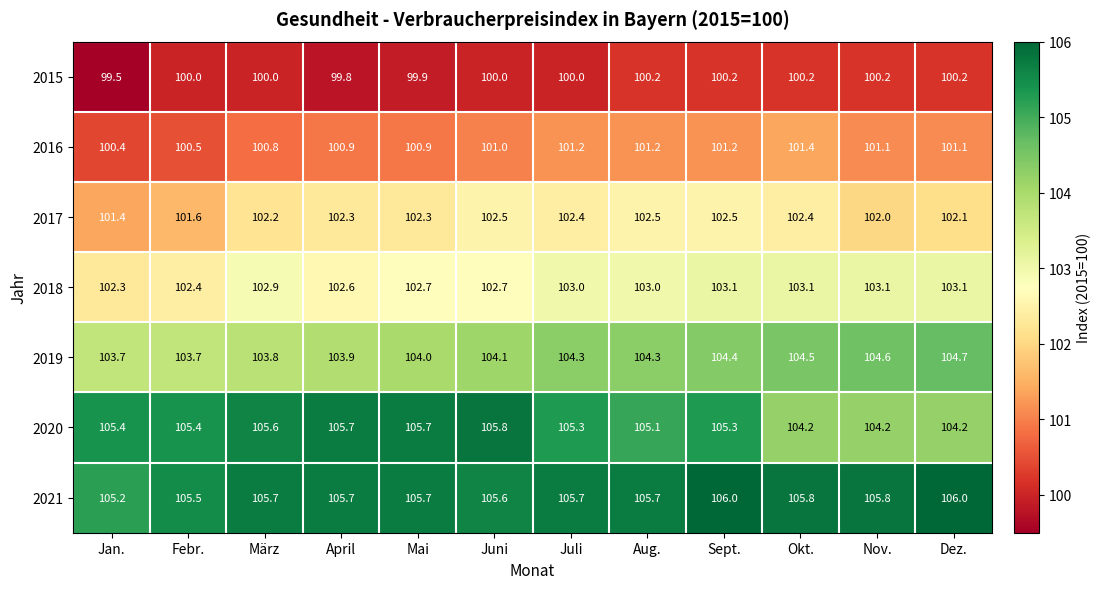

List the series in order of their peak value, lowest first.

2015, 2016, 2017, 2018, 2019, 2020, 2021